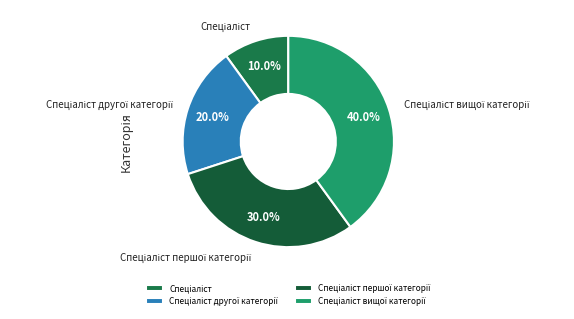

Does any single category account for the majority?

No